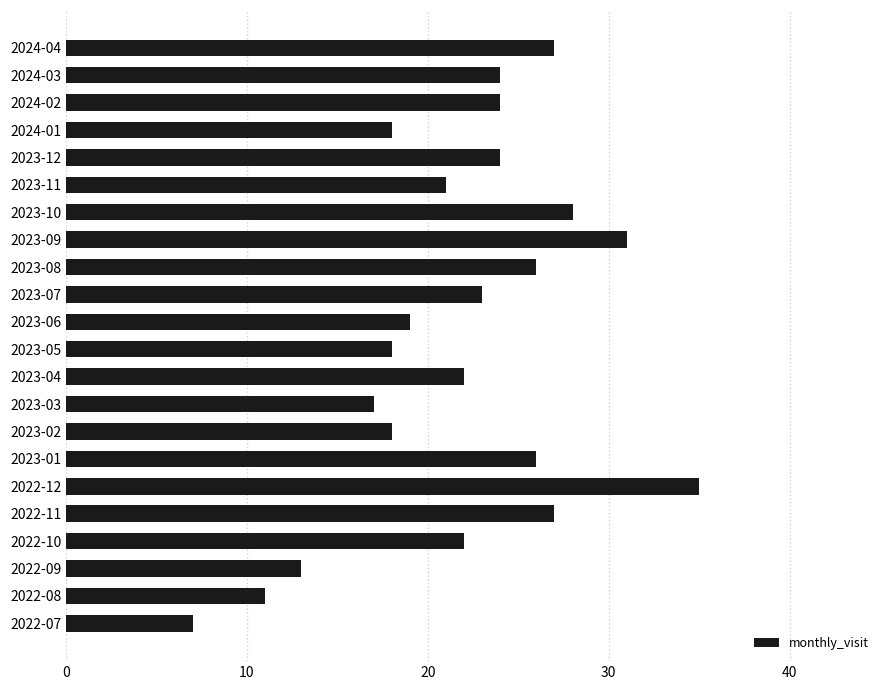

Where is the data nearest to the value 21?

2023-11